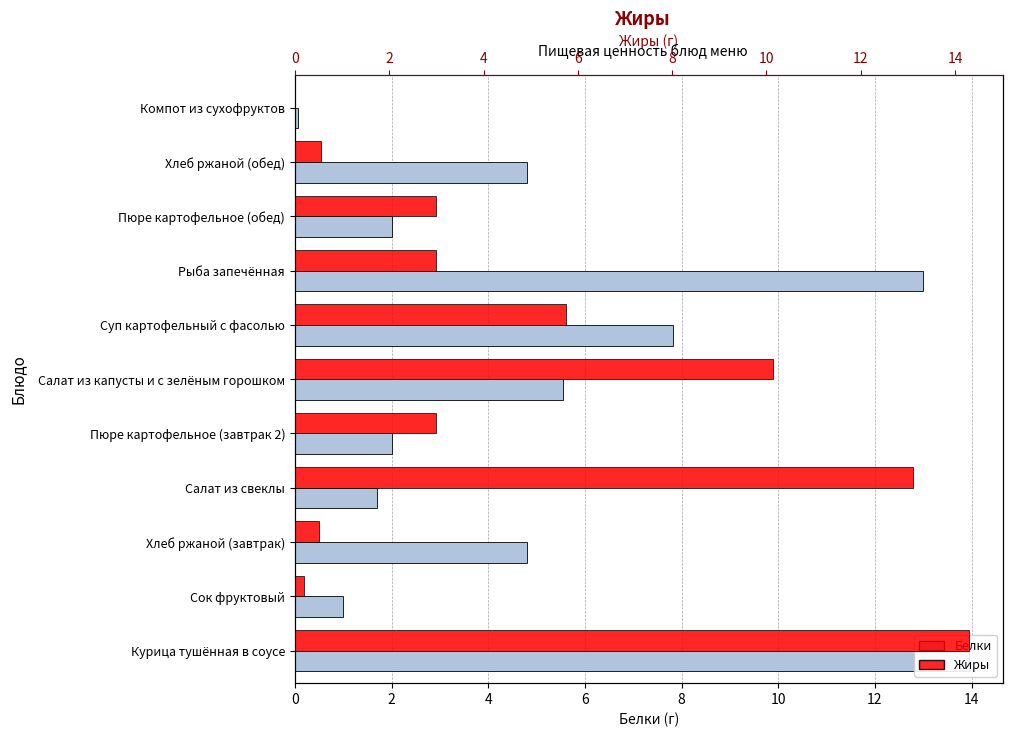

List the series in order of their peak value, lowest first.

Белки, Жиры